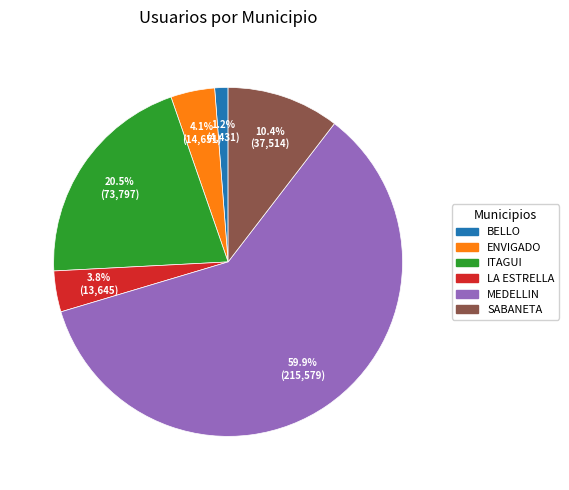

Which category accounts for the majority?

MEDELLIN